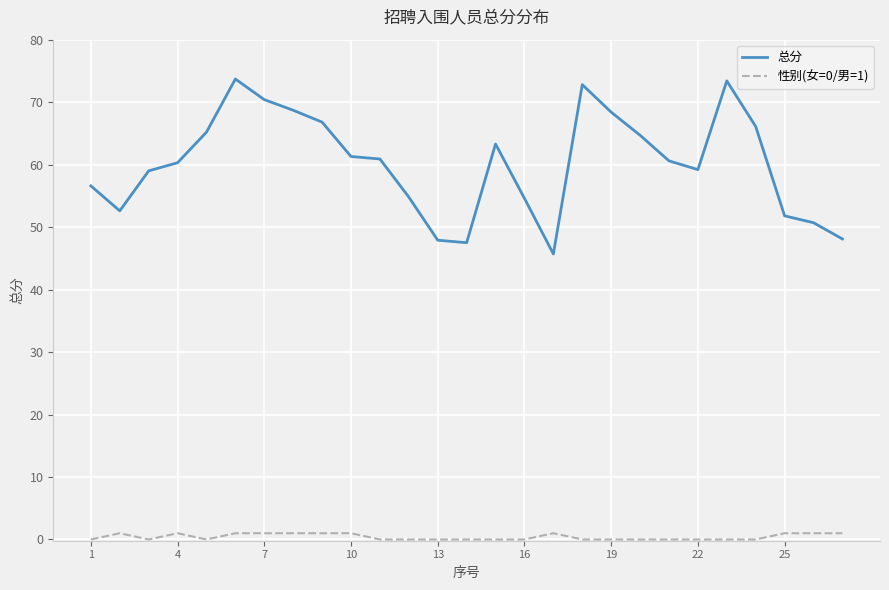

What is the highest value of the 总分 series?

73.7